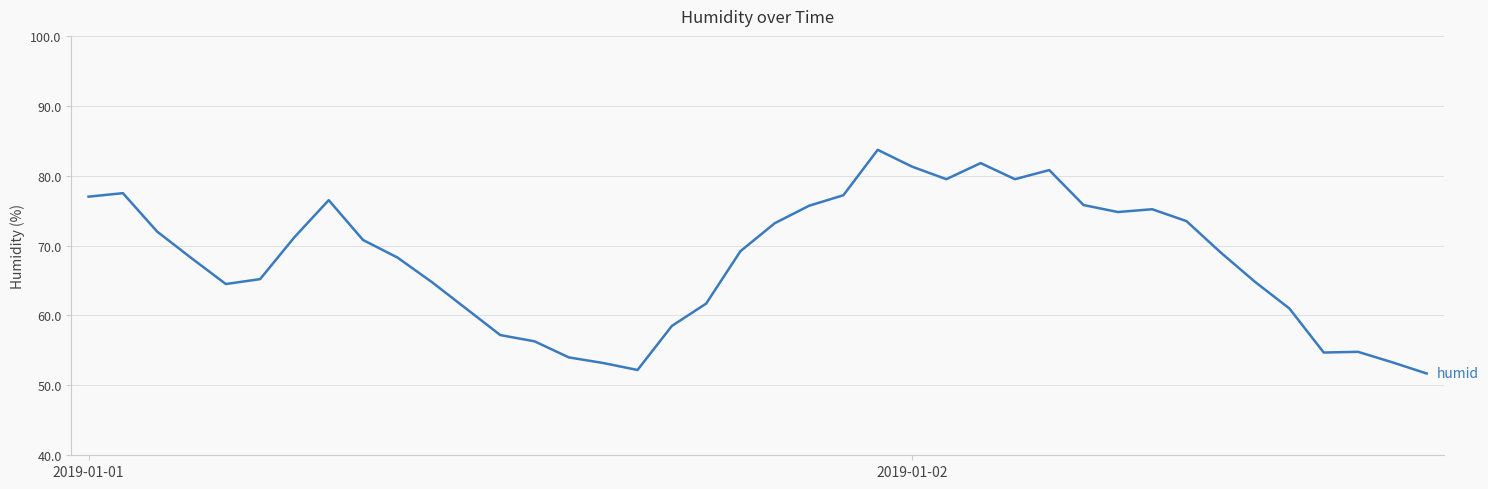

What is the difference between the maximum and minimum values?

32.0